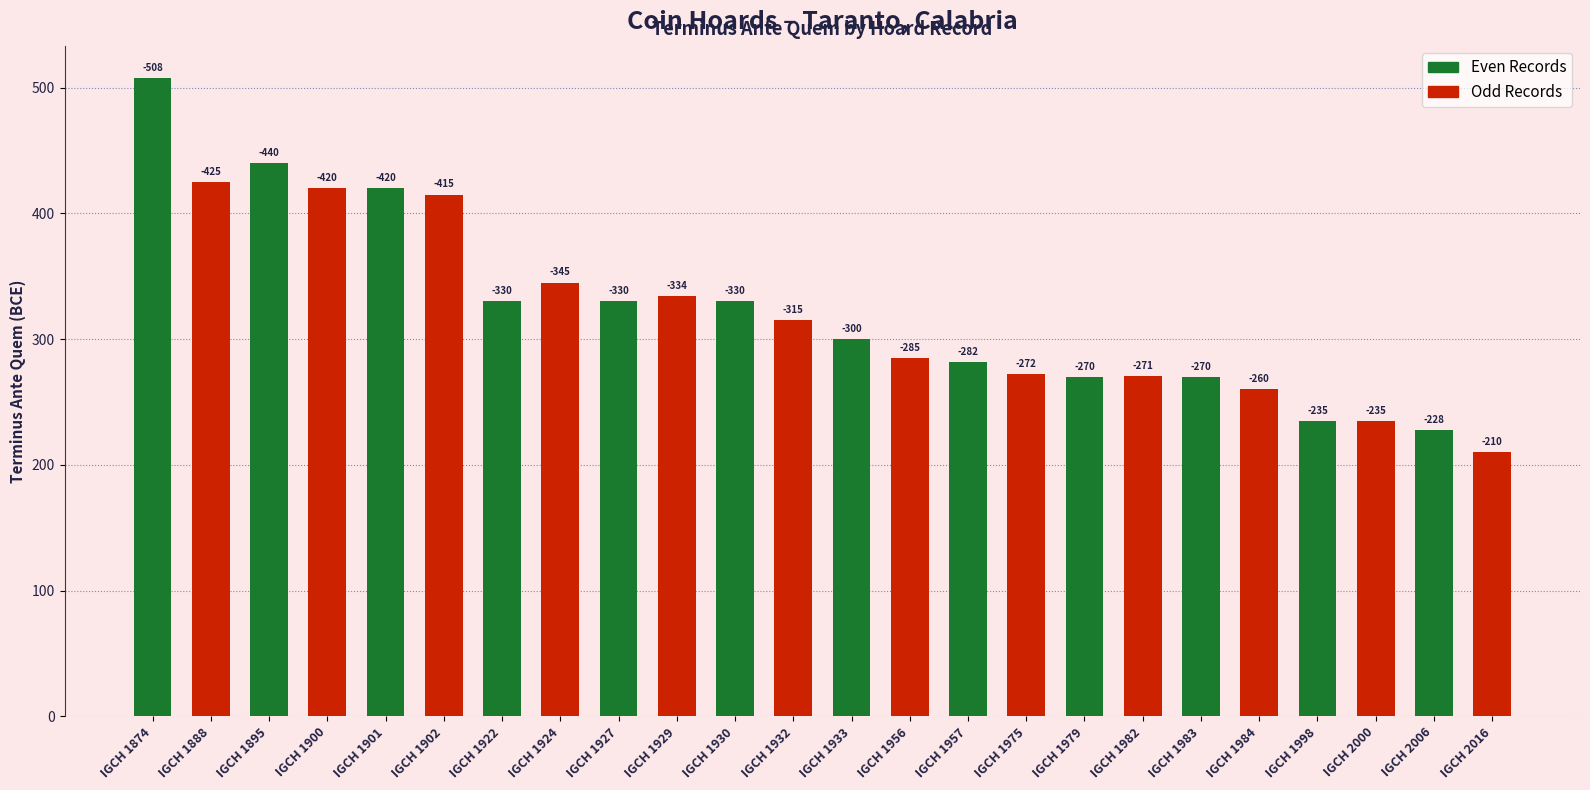

Where does the Even Records series first go above 330?

IGCH 1874